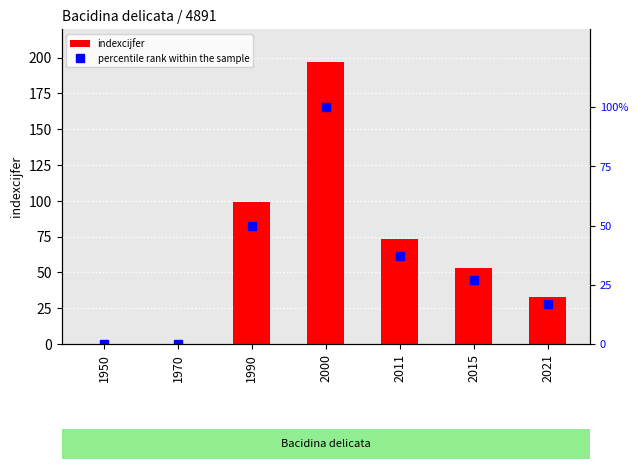

What is the difference between the highest and lowest values at 2000?

97